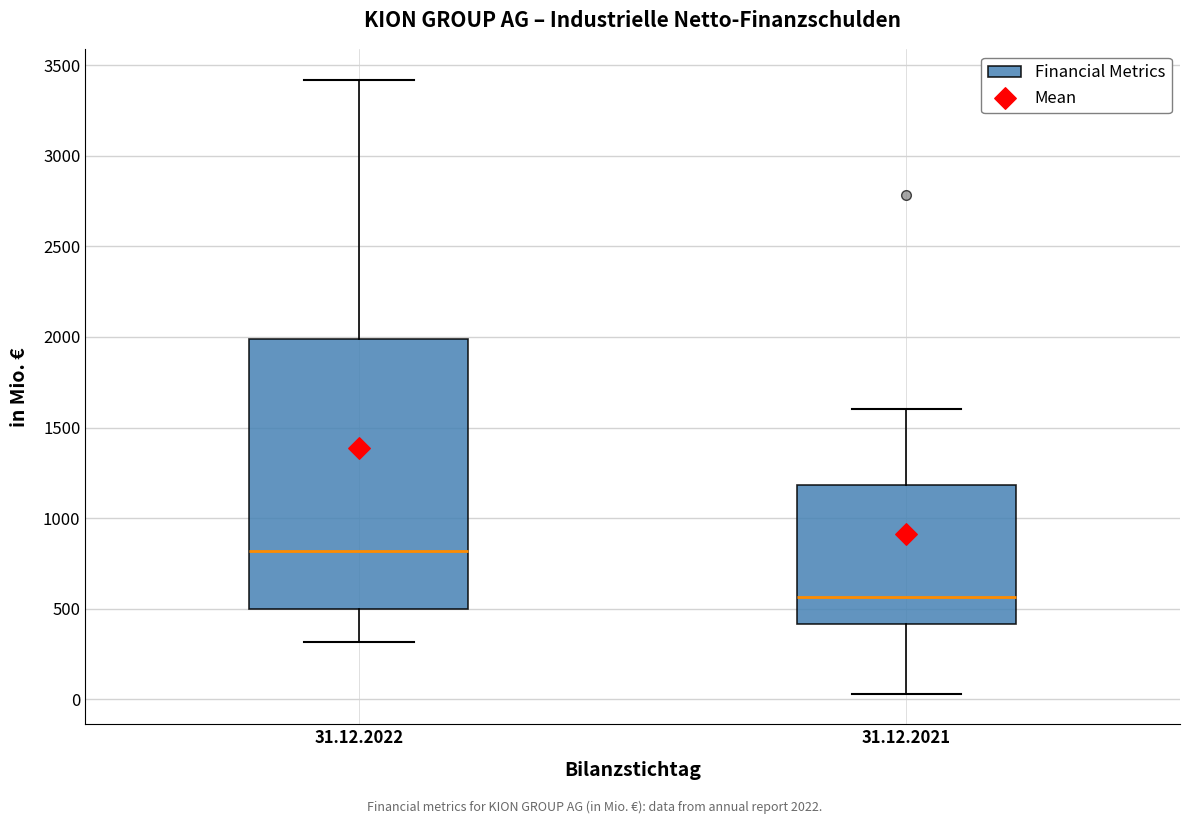

Reading left to right, transcribe this box plot: for each box, give where its median line is, the range the box spans, and where its two whiskers end, as read against the y-axis. The values are not printed on the chart, so give them approximately, as read against the axis.

31.12.2022: median 800, box 500 to 2000, whiskers 300 to 3400
31.12.2021: median 550, box 400 to 1200, whiskers 50 to 1600